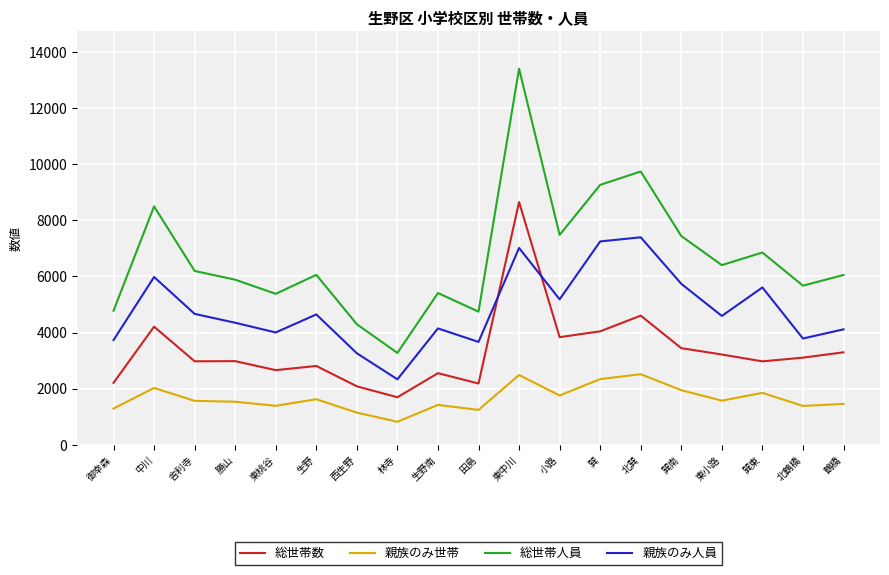

Which series has the largest total across all categories?

総世帯人員